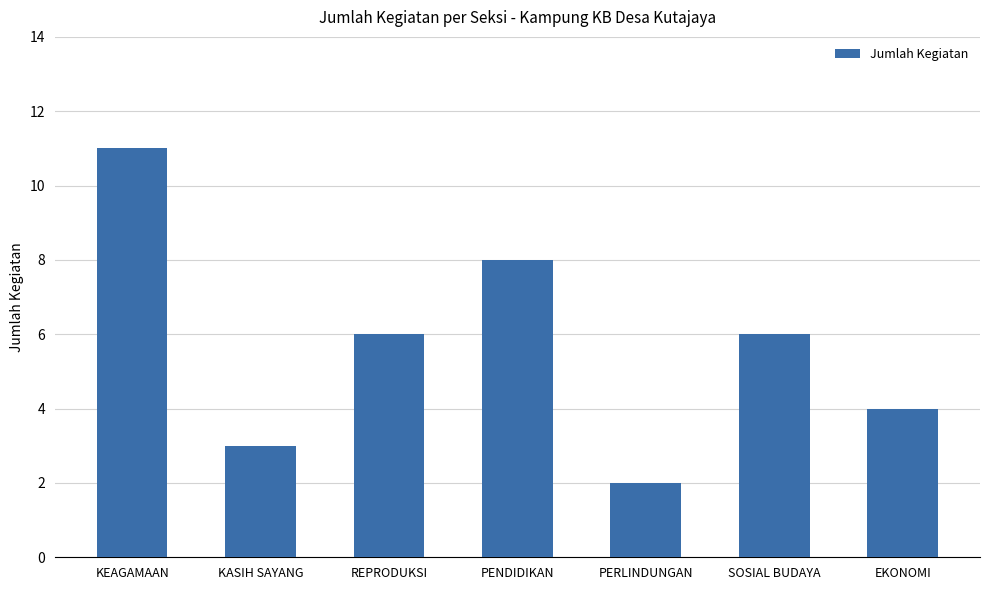

What is the label of the 5th bar from the right?

REPRODUKSI